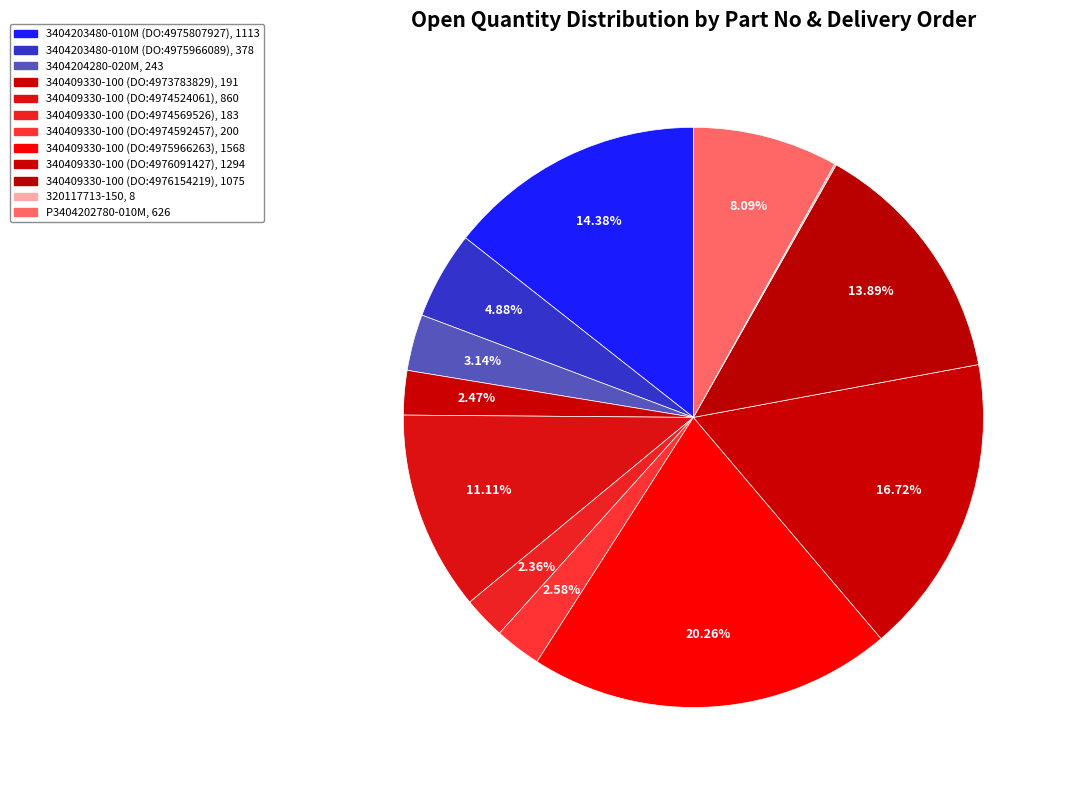

Does 3404203480-010M (DO:4975966089) represent more than half of the total?

No